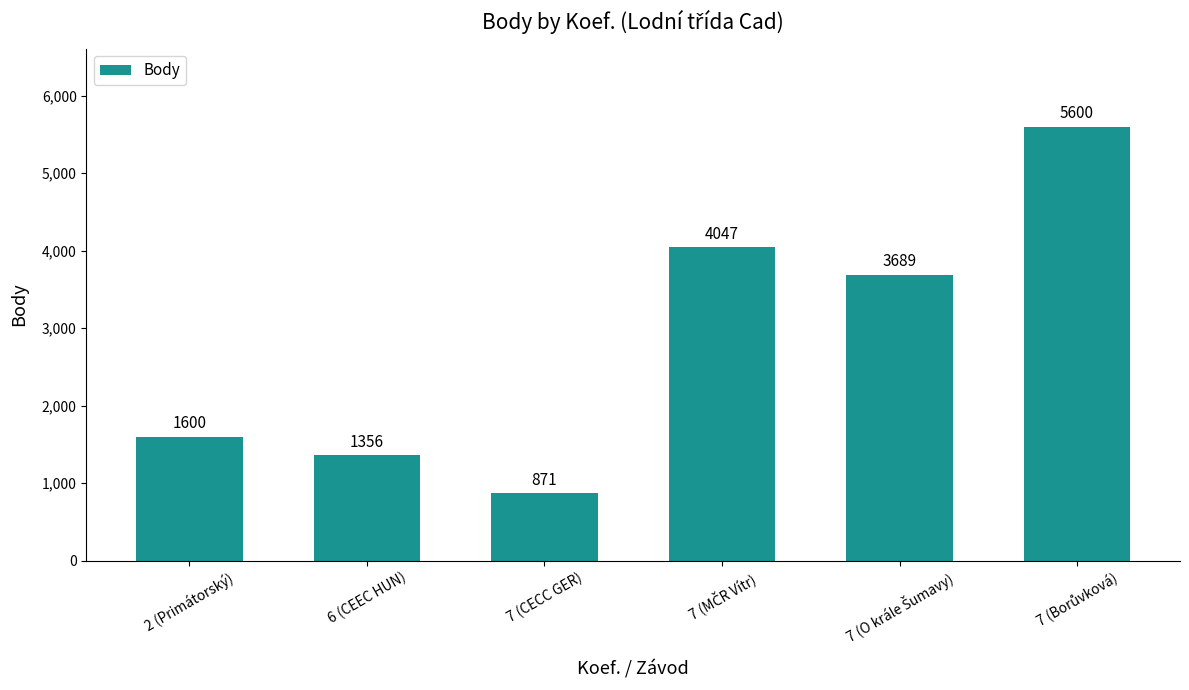

What position from the right is 7 (CECC GER)?

4